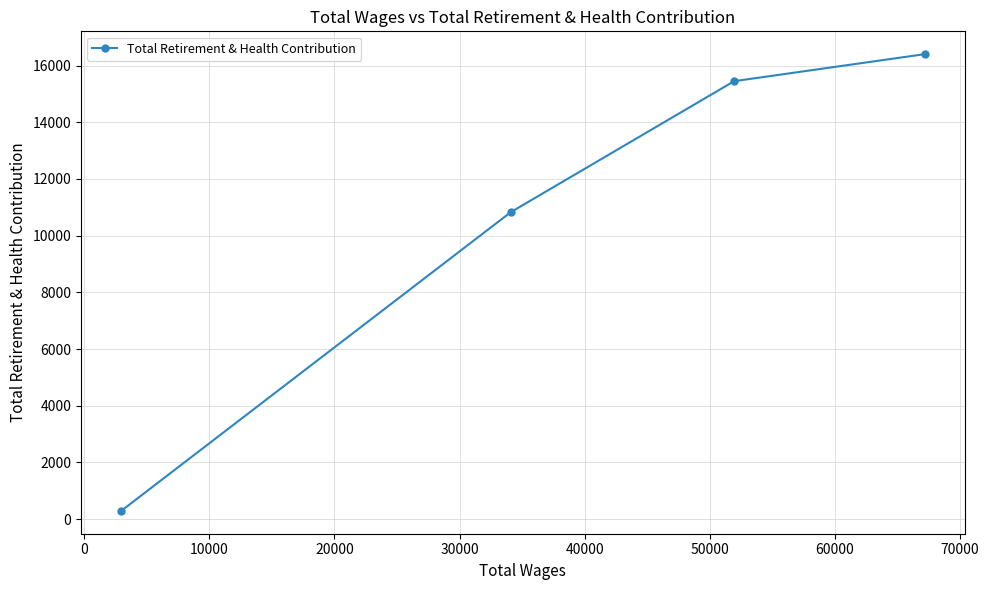

What is the difference between the second highest and second lowest values?

4622